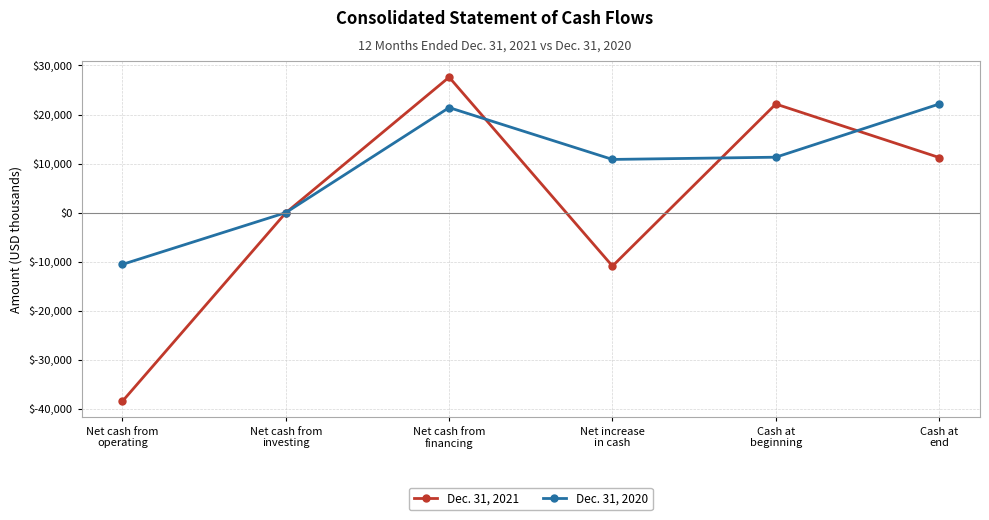

Where does the Dec. 31, 2021 series first go above 11233?

Net cash from
financing